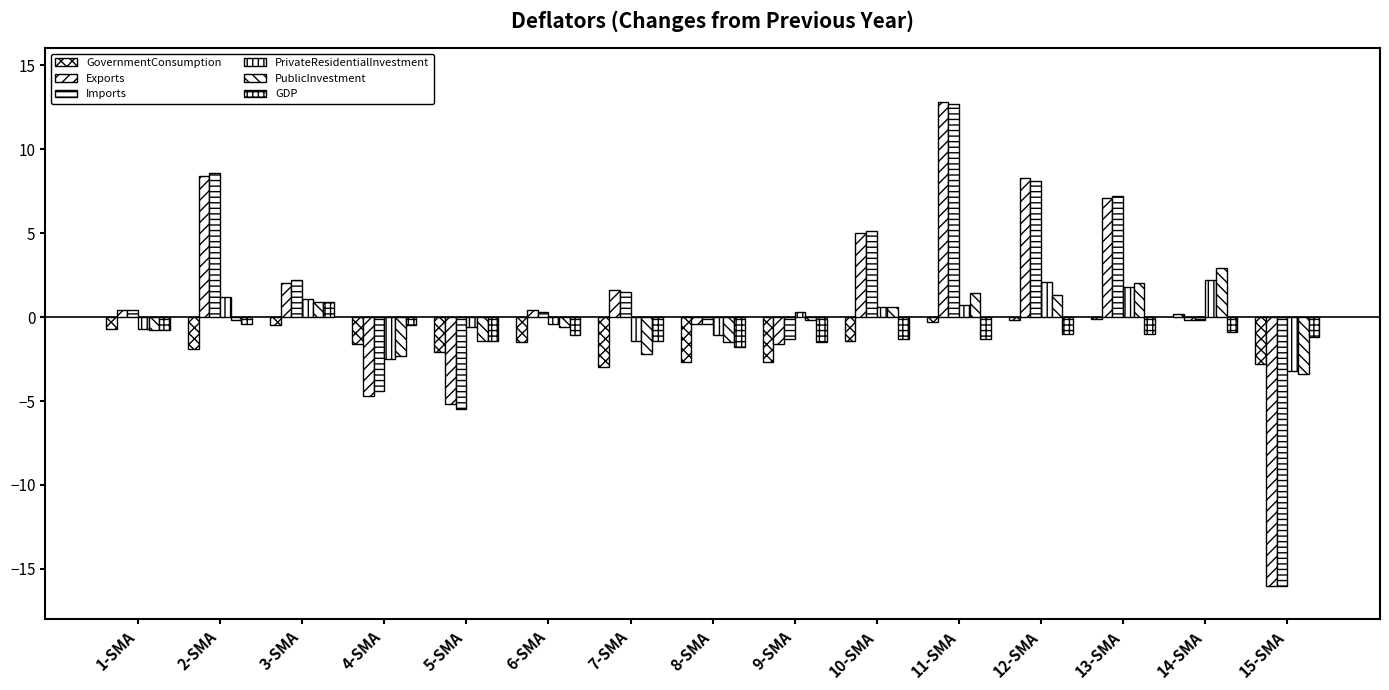

What is the spread (max minus min) of values at 9-SMA?

3.0